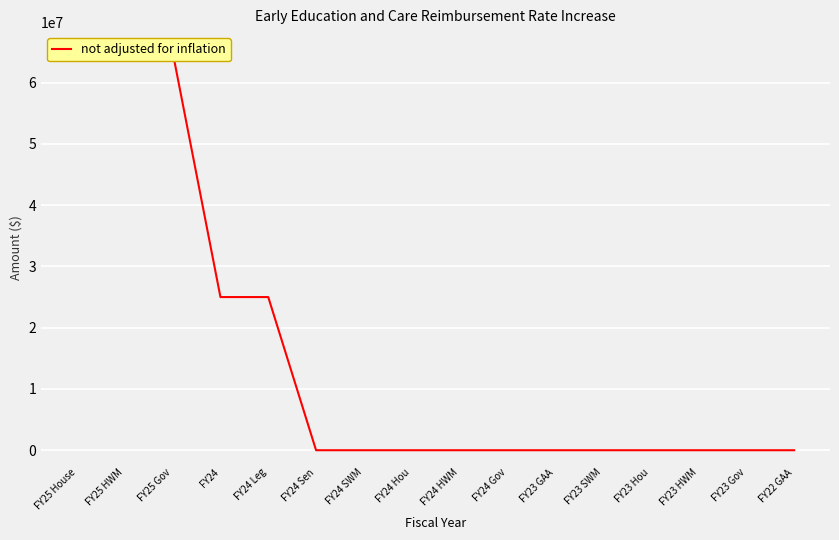

Count the number of values greater than 0.

5